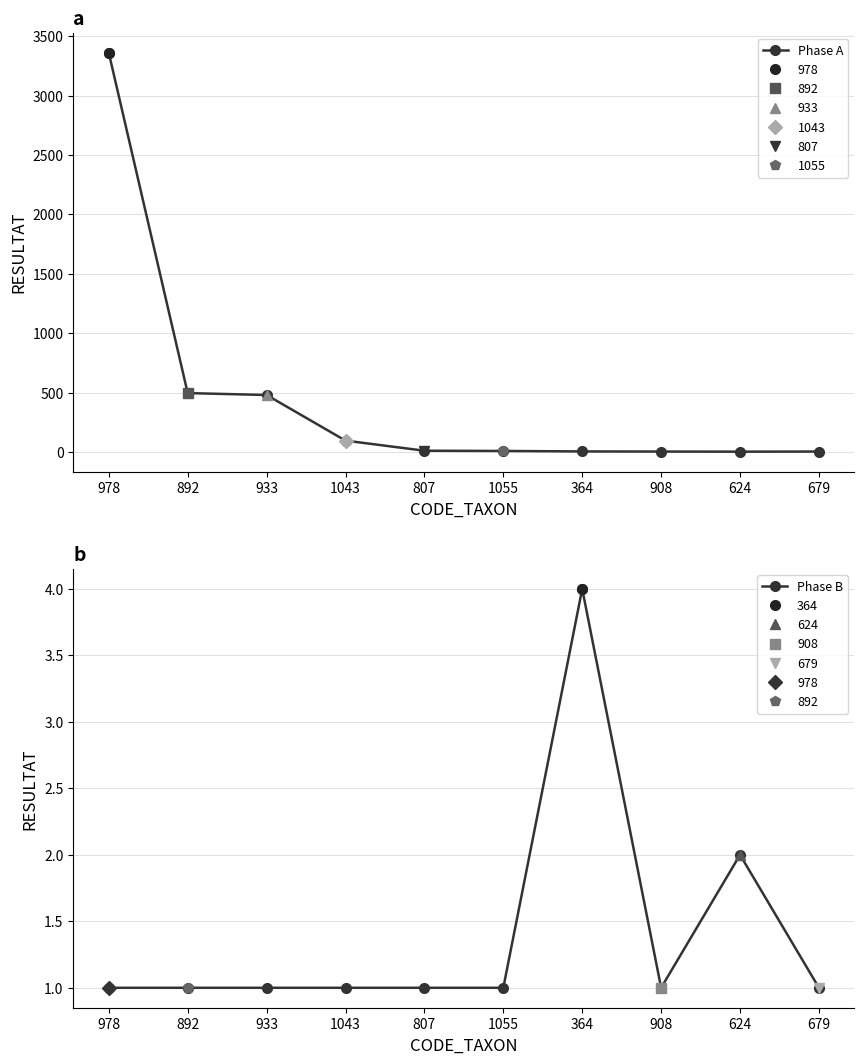

What is the maximum value for Phase A?

3360